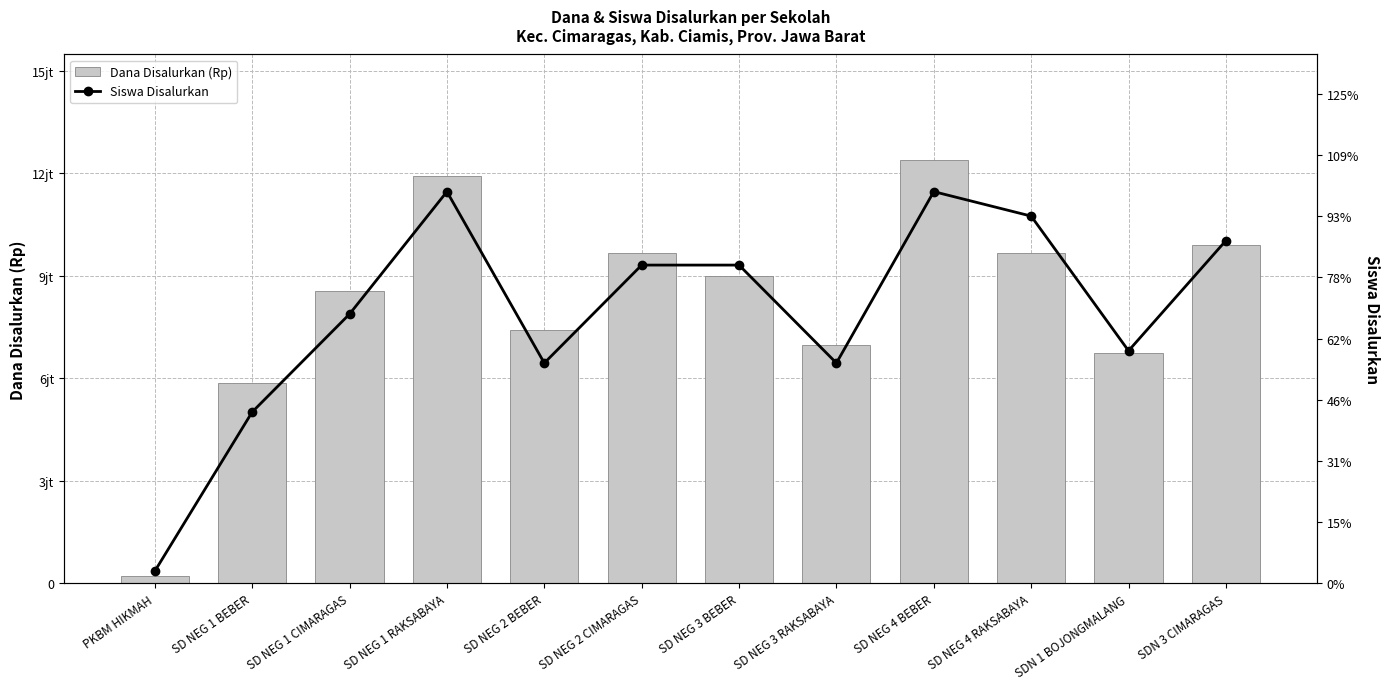

How many data points does each series have?

12